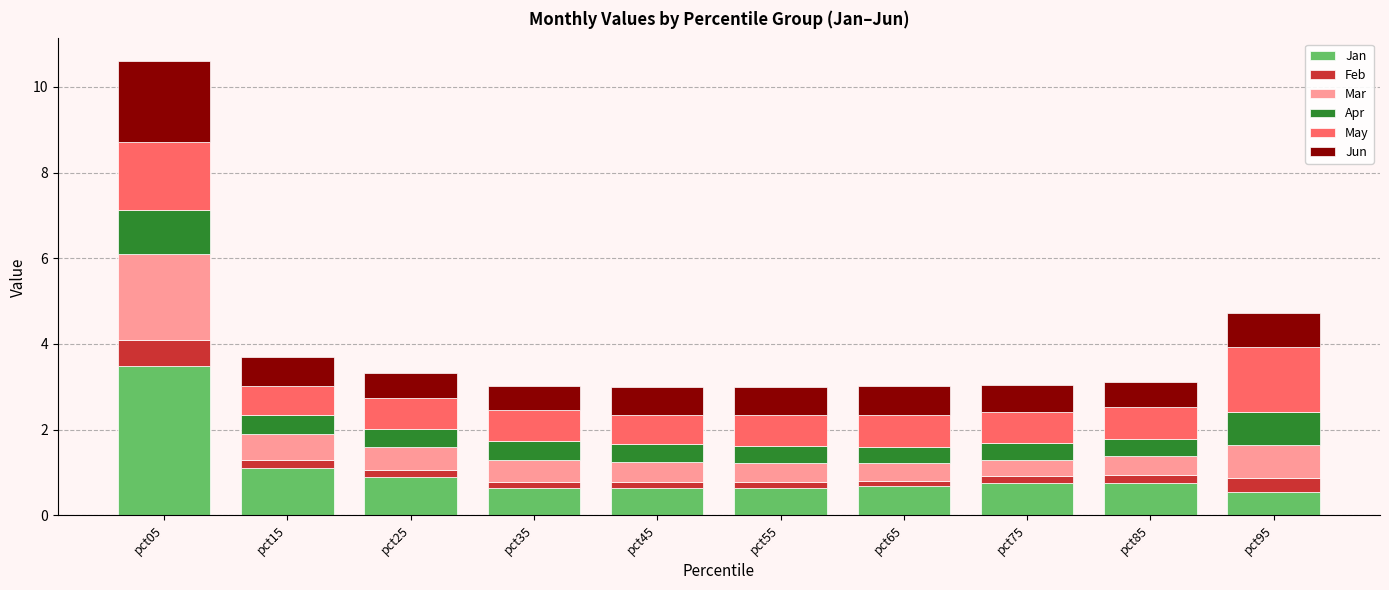

Which category has the highest value in the Jan series?

pct05